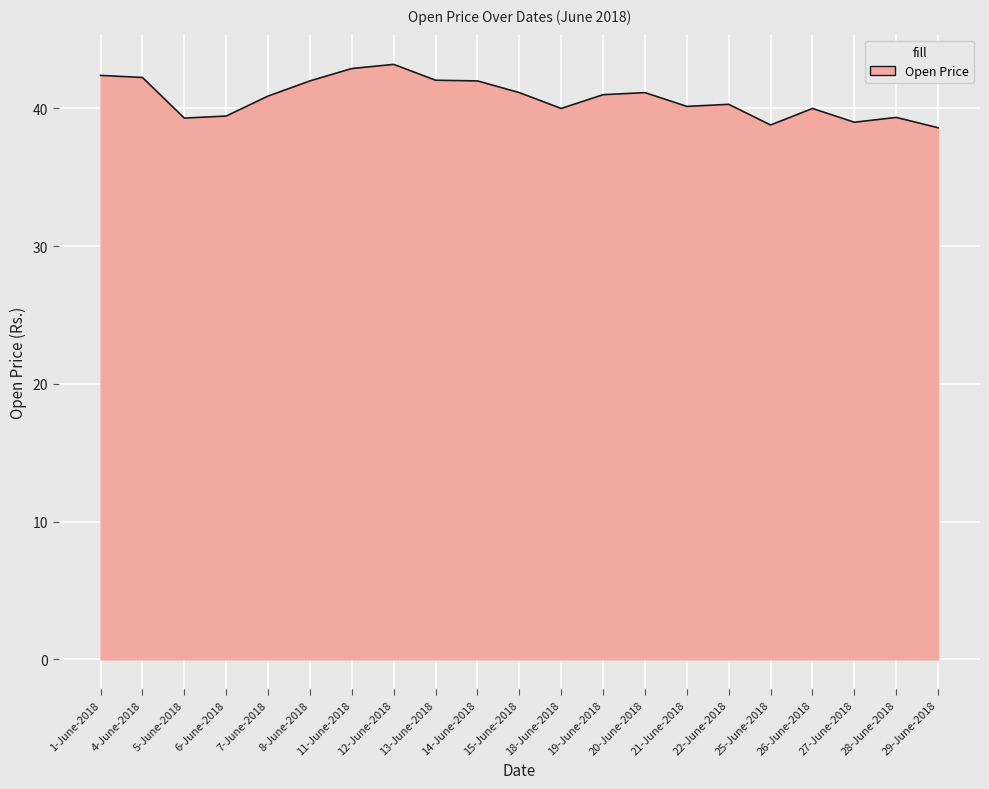

What position from the right is 13-June-2018?

13